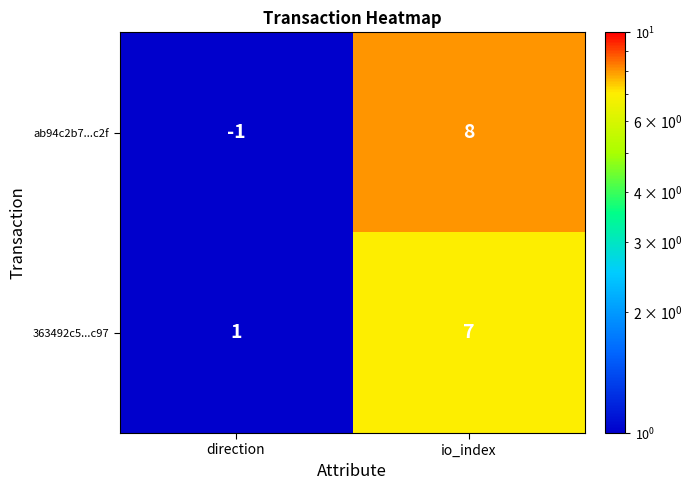

Which series changed the most between direction and io_index?

ab94c2b7...c2f